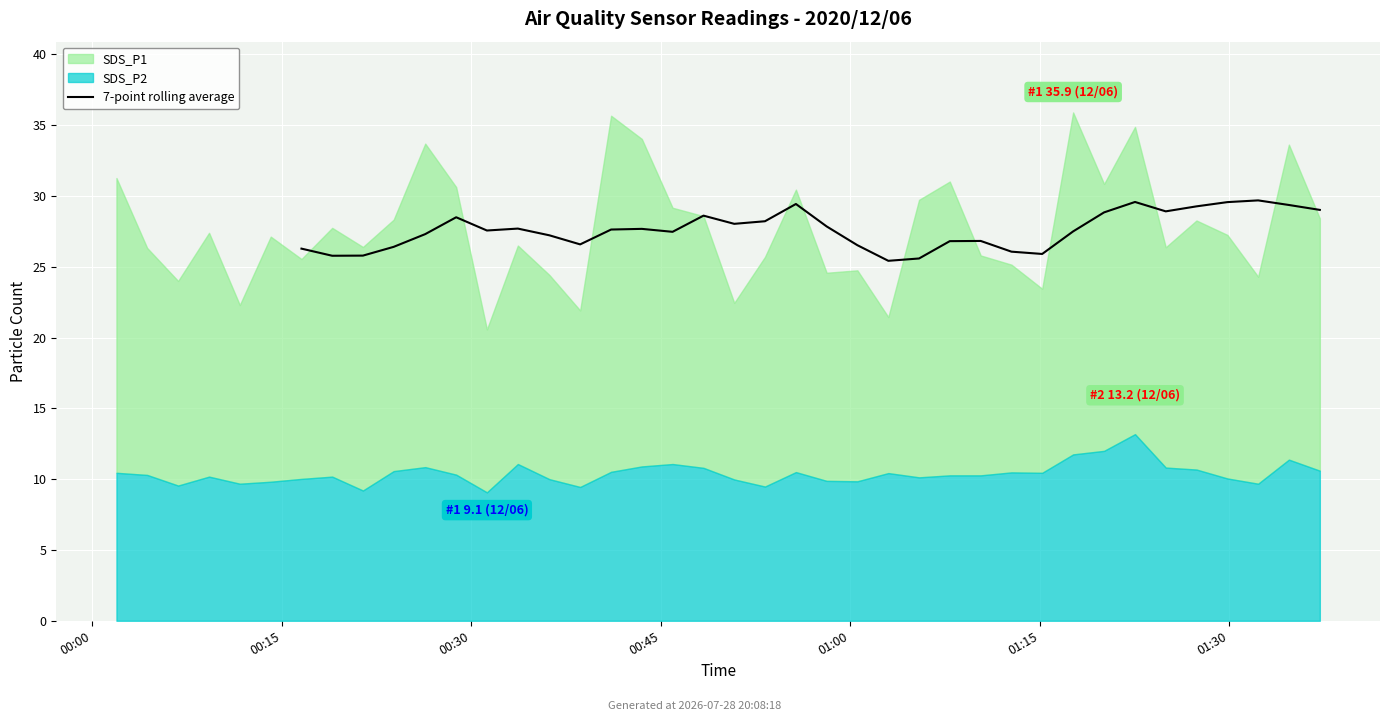

The value at 14 is 28.0. True or false?

True